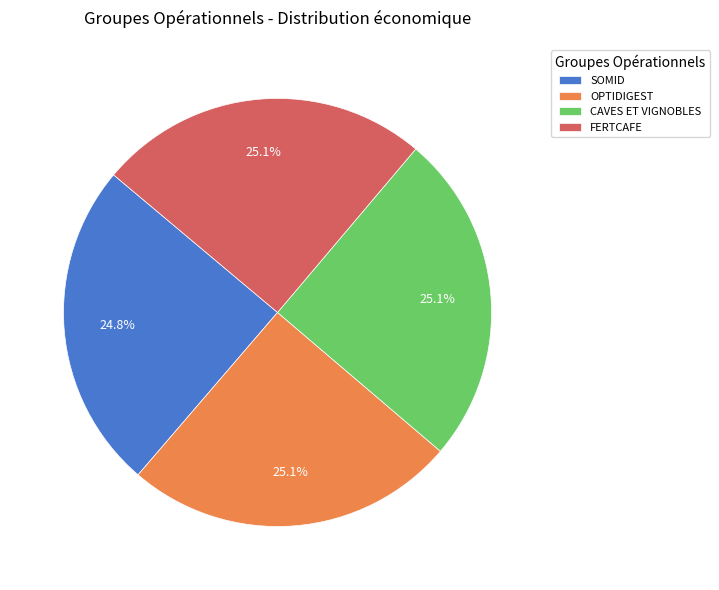

Is there a majority slice in this chart?

No